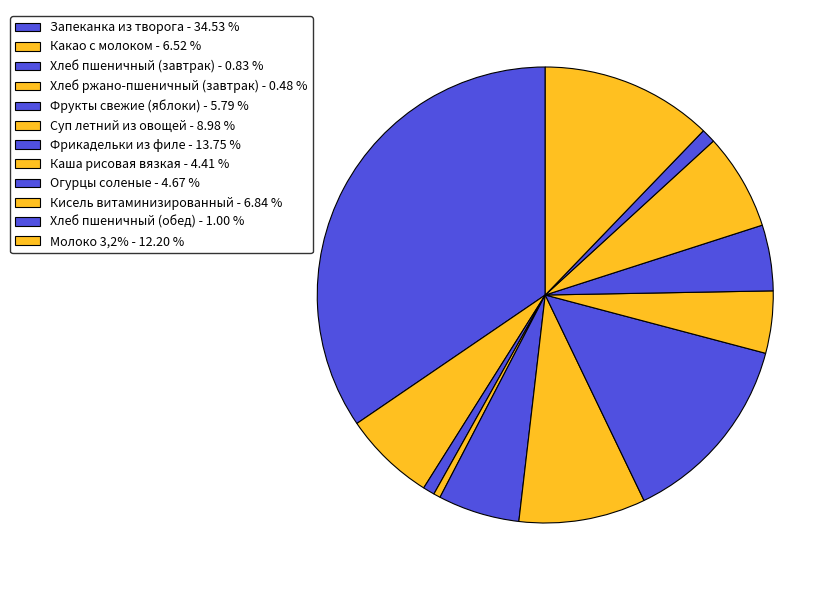

How many segments does this pie chart have?

12